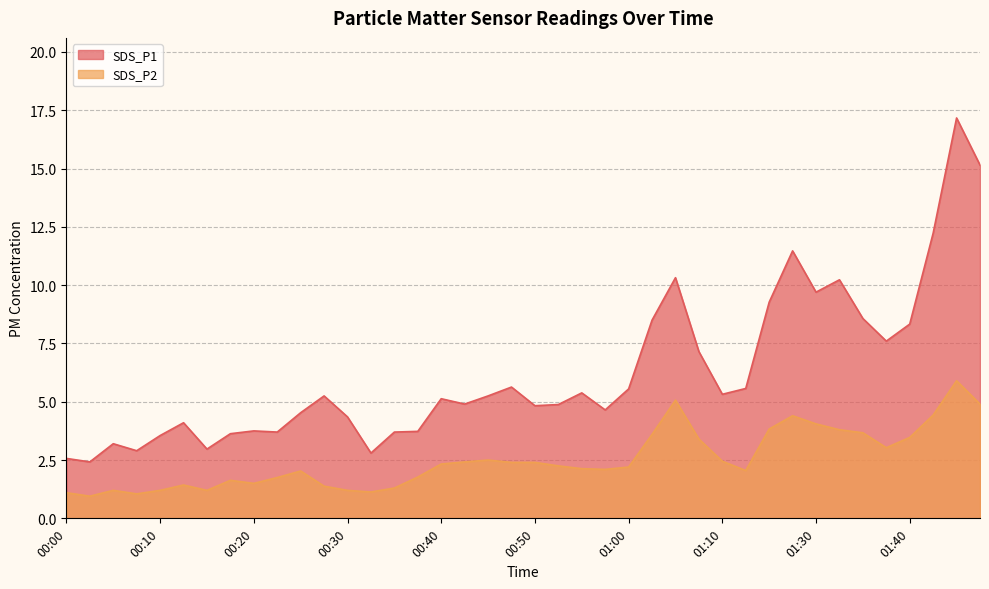

What are all the series names shown in the legend?

SDS_P1, SDS_P2